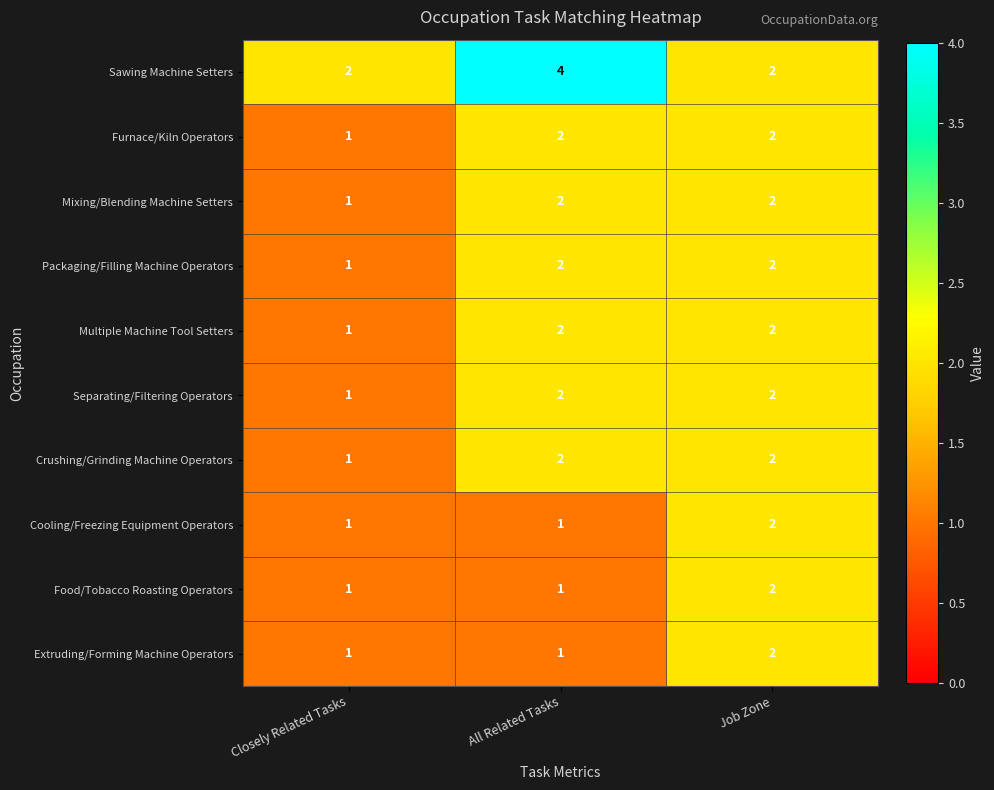

What is the spread (max minus min) of values at All Related Tasks?

3